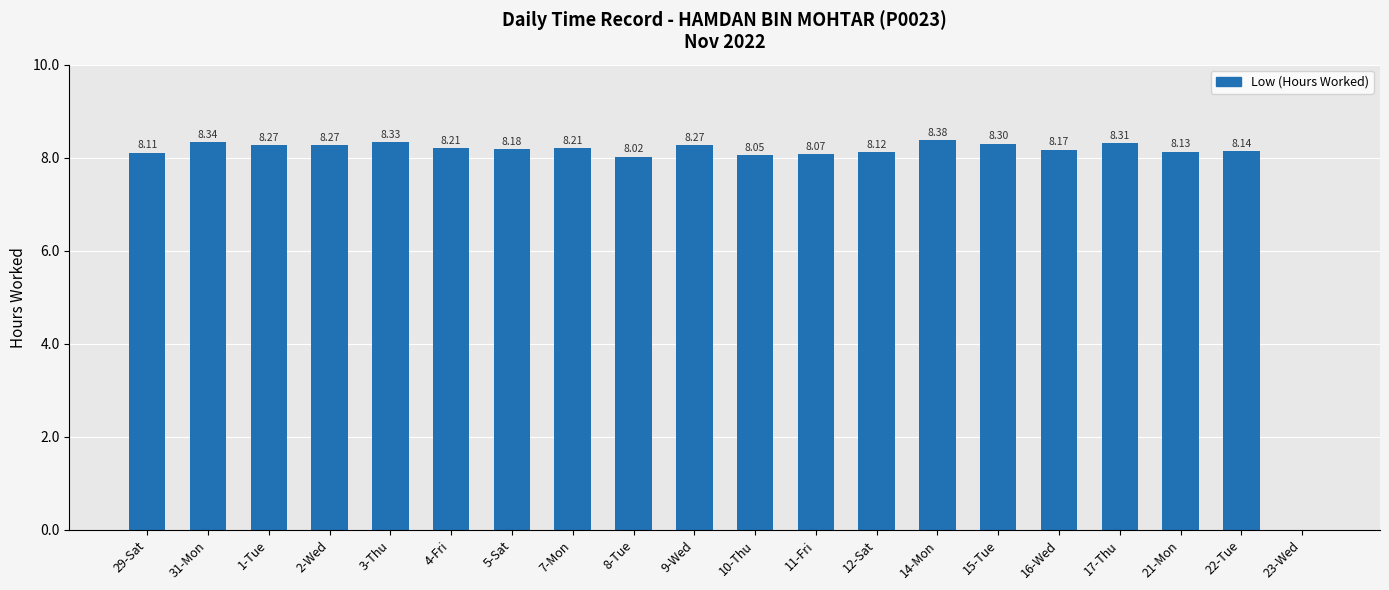

What is the sum of all values?

155.9